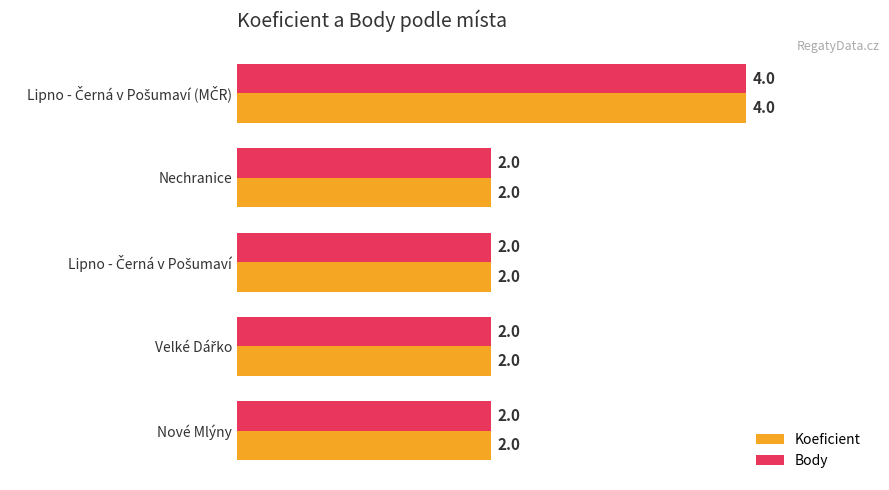

The value of Body at Nové Mlýny is 3. True or false?

False